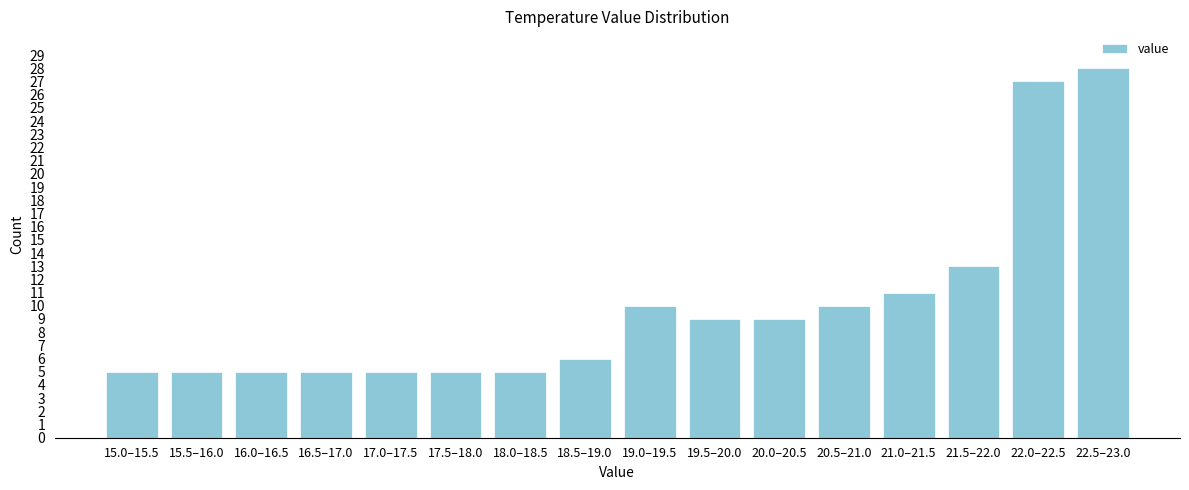

Reading right to left, list all the values displayed in this chart.

28	27	13	11	10	9	9	10	6	5	5	5	5	5	5	5